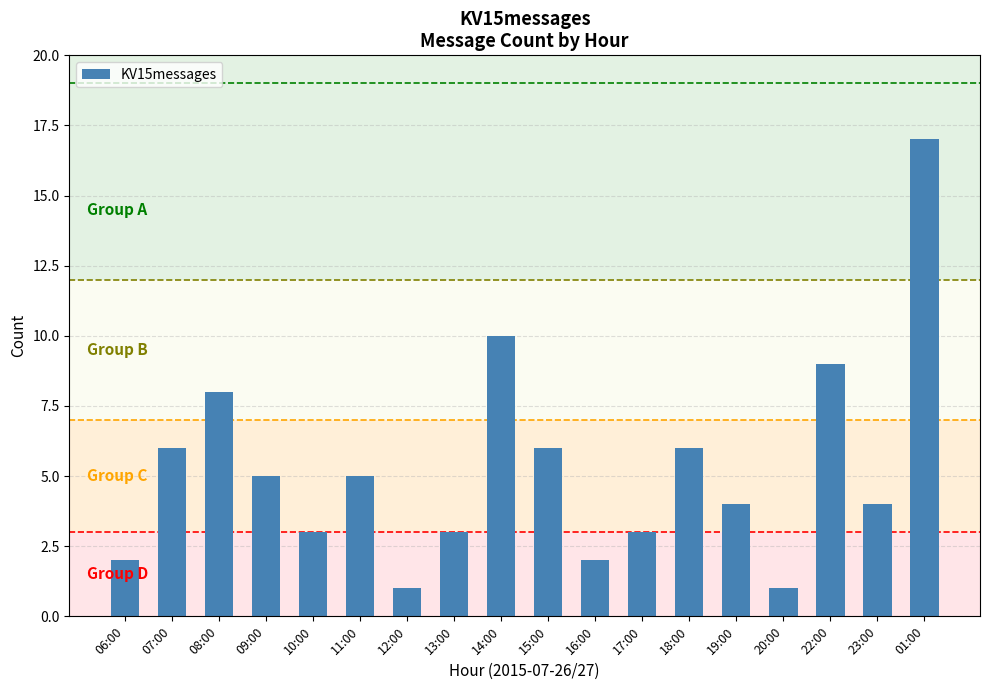

True or false: the data shows 5 at 17:00.

False